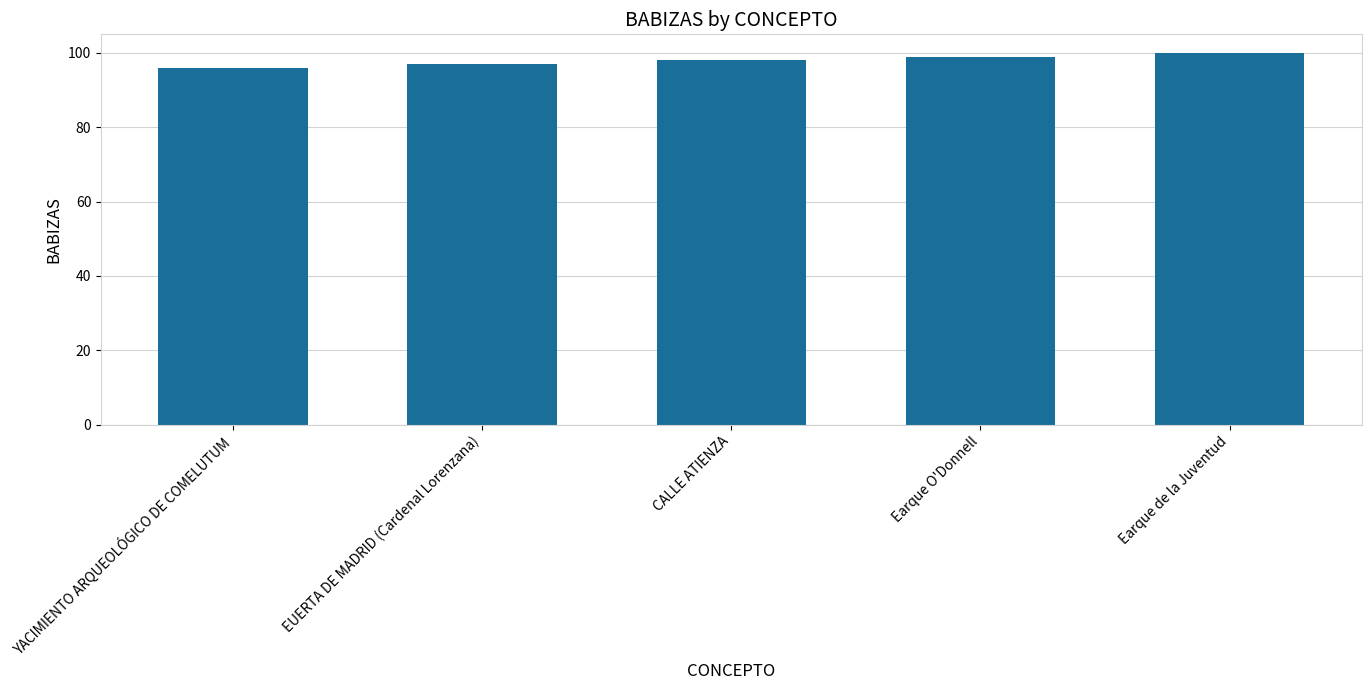

Reading right to left, what are all the values shown in this chart?

100	99	98	97	96